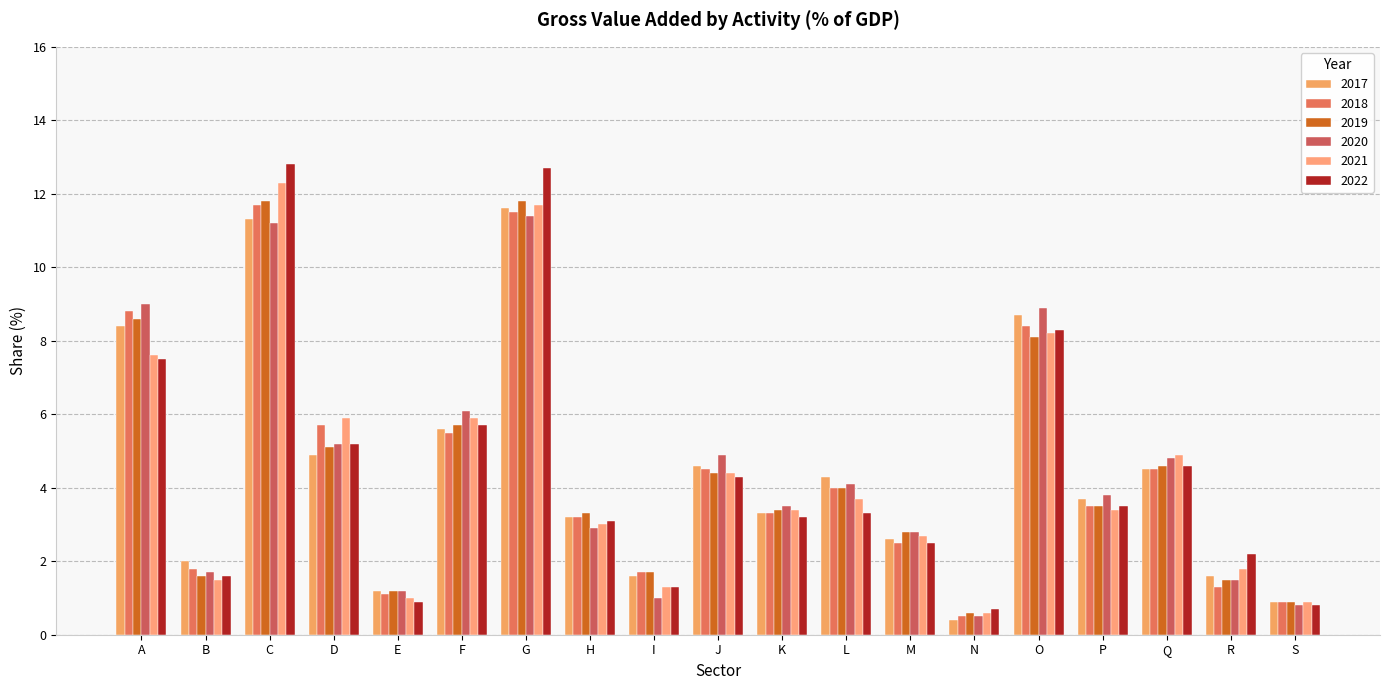

Is the value of 2019 at M greater than the value of 2021 at K?

No